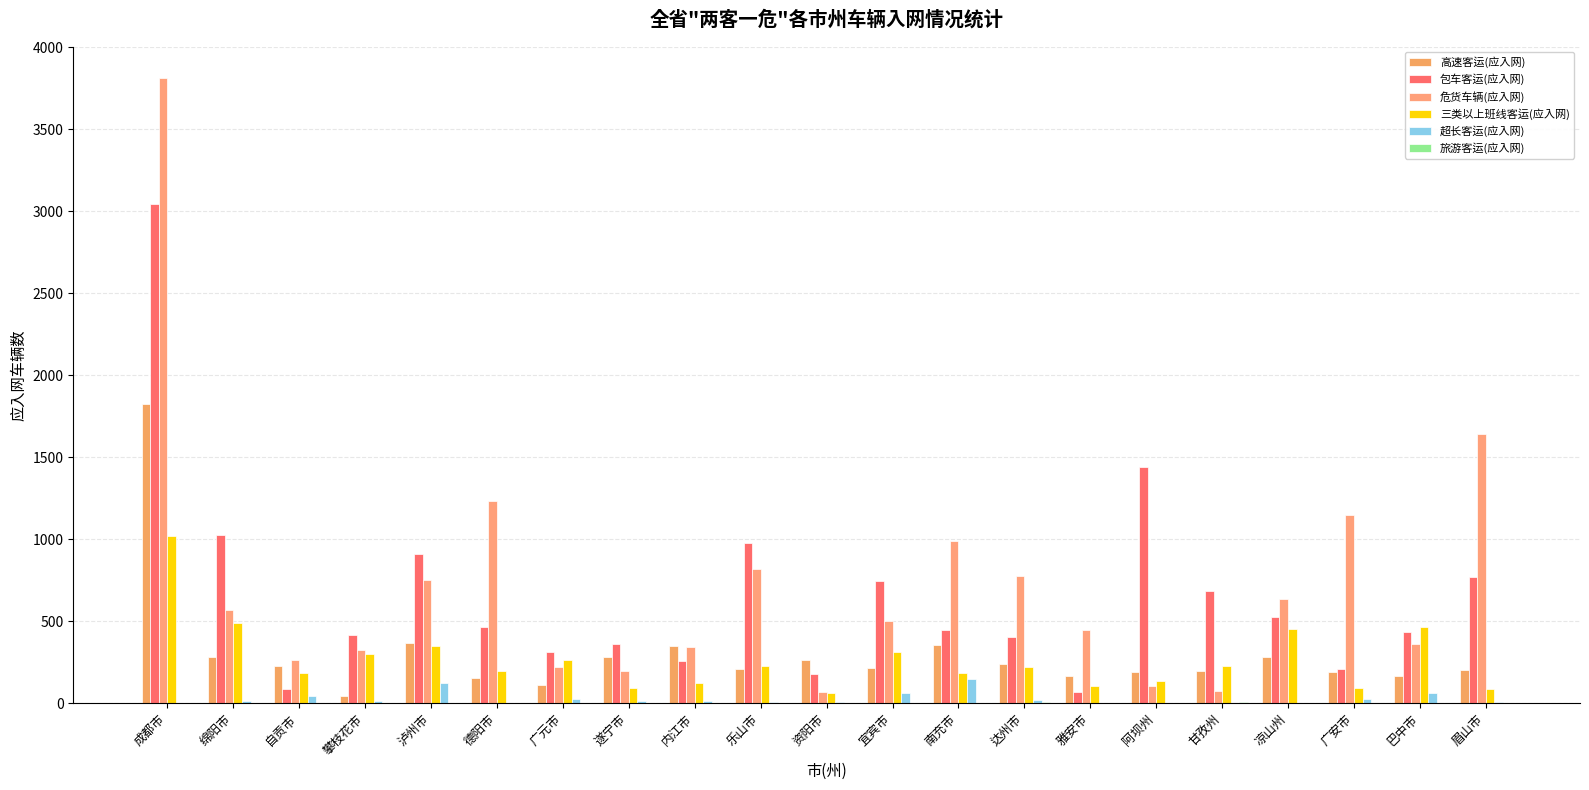

Which has a higher value, 成都市 or 南充市?

成都市